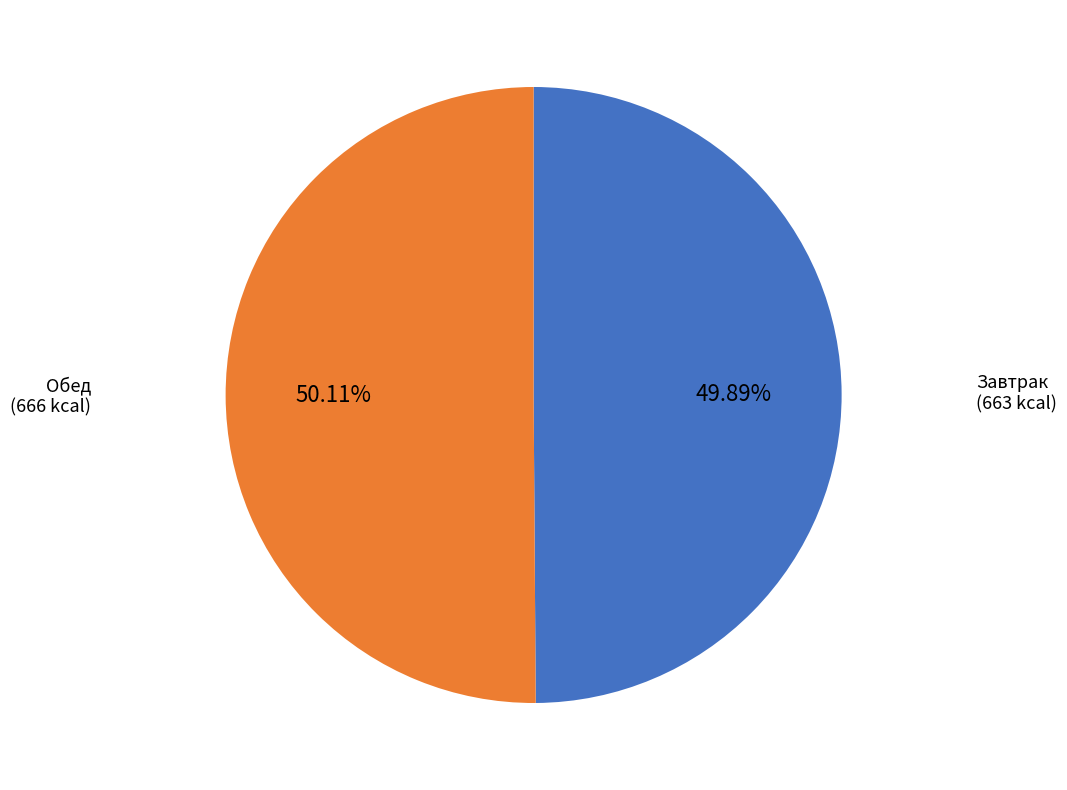

To the nearest percent, what is the combined percentage of Завтрак and Обед?

100%